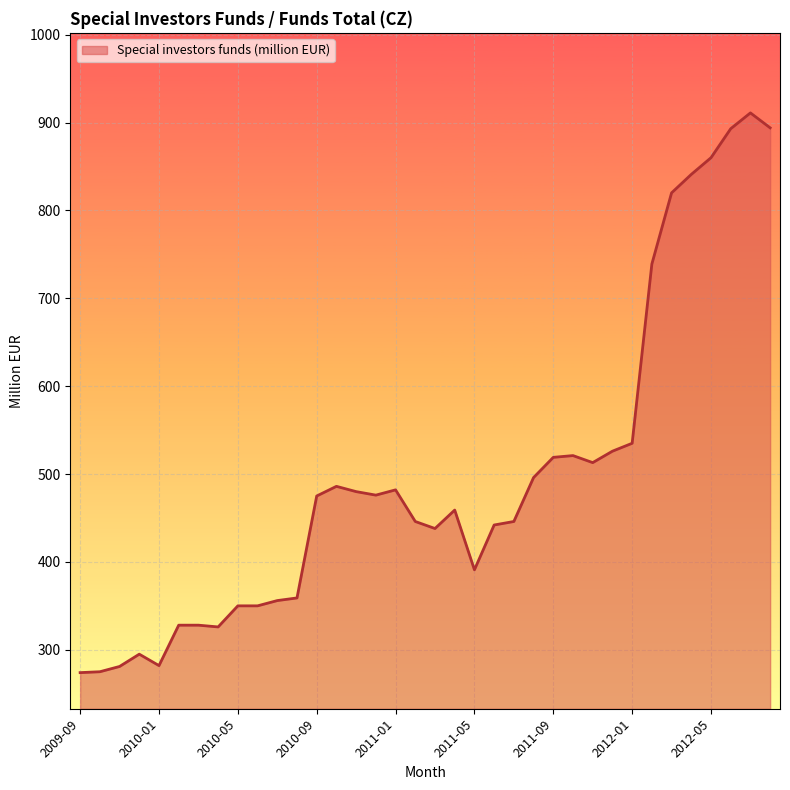

What is the sum of all values?

17893